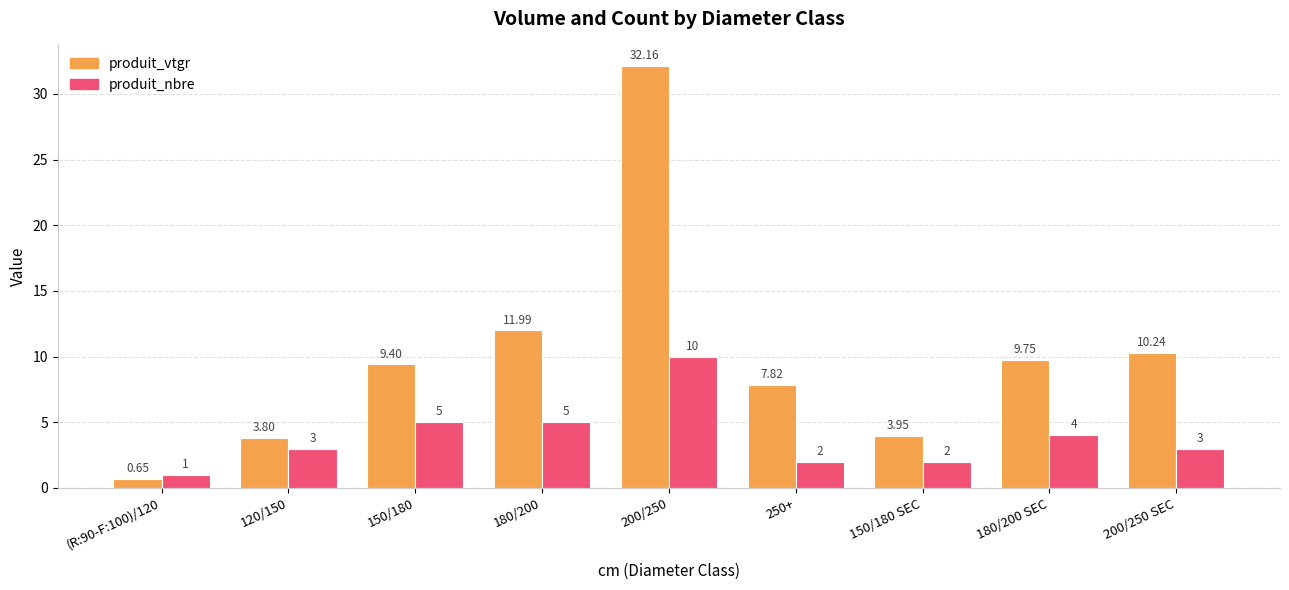

The value of produit_vtgr at 150/180 is 4.5. True or false?

False